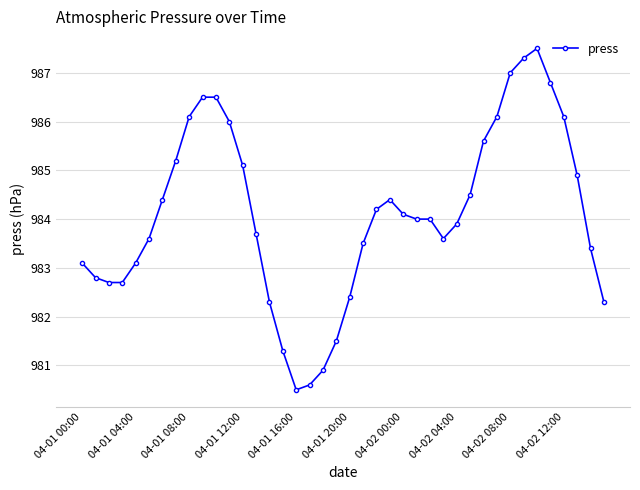

What is the difference between the maximum and minimum values?

7.0